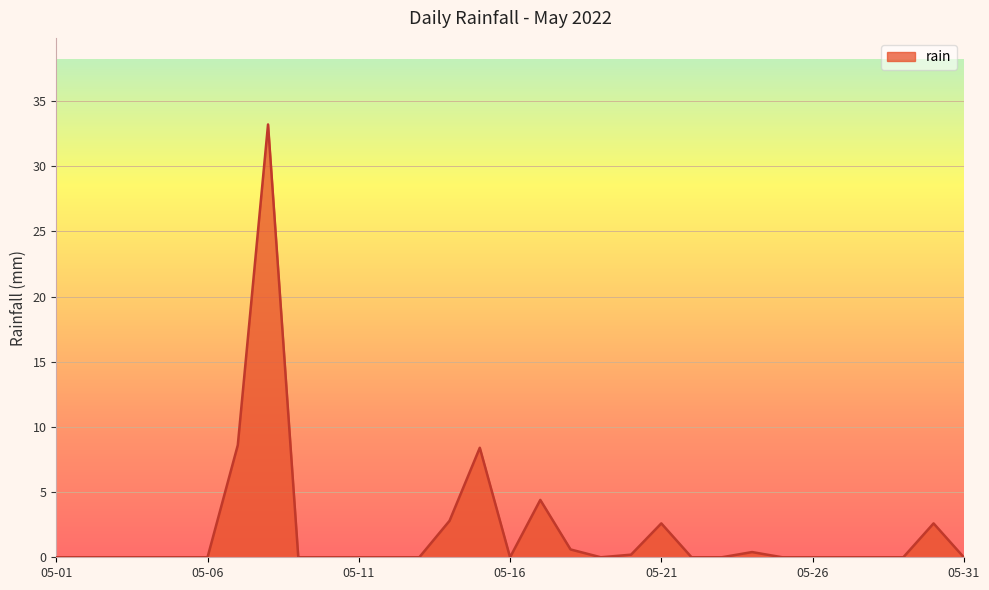

What is the difference between the maximum and minimum values?

33.2